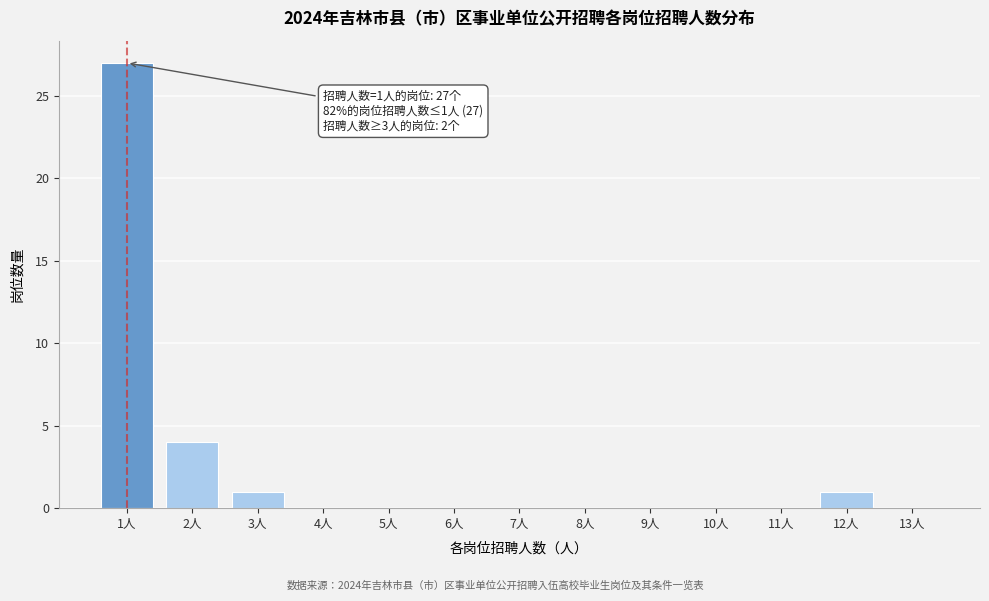

Which range on the x-axis has the tallest bar?

0.5 to 1.5